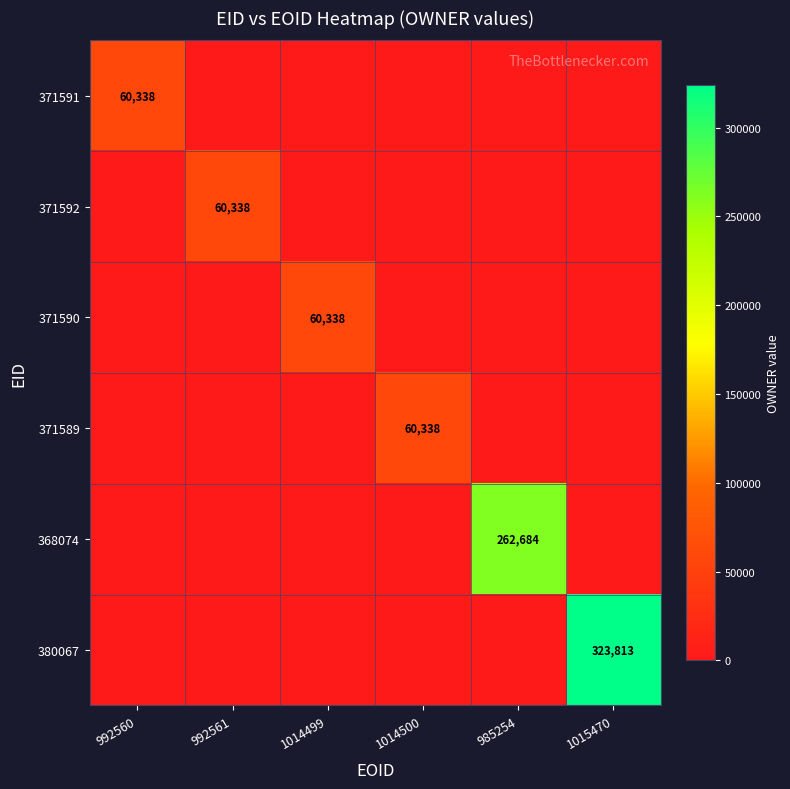

The value of 368074 at 985254 is 262684. True or false?

True